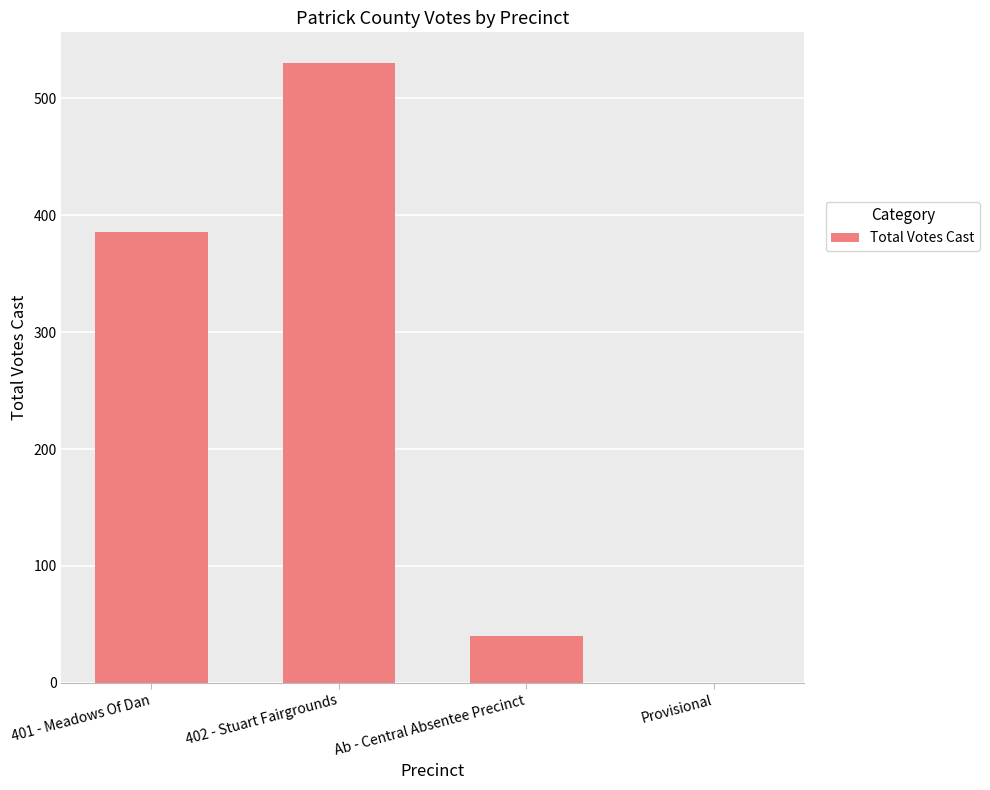

What is the greatest value displayed?

530